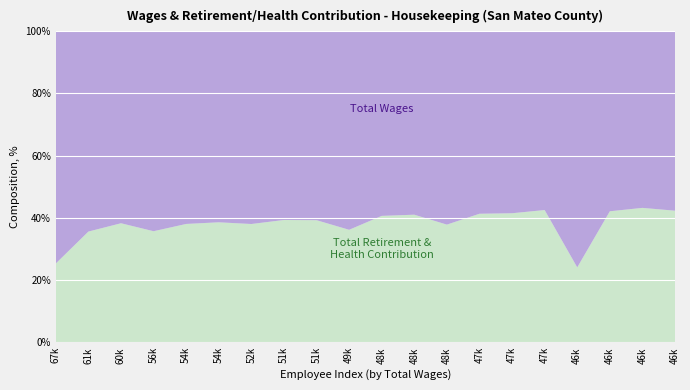

Reading left to right, list all the values displayed in this chart.

Total Wages: 67318=67318	61841=61841	60089=60089	56020=56020	54525=54525	54007=54007	52489=52489	51838=51838	51230=51230	49038=49038	48775=48775	48337=48337	48217=48217	47936=47936	47103=47103	47083=47083	46610=46610	46569=46569	46352=46352	46153=46153
Total Retirement & Health Contribution: 67318=22855	61841=34187	60089=37259	56020=31120	54525=33492	54007=33926	52489=32215	51838=33600	51230=33114	49038=27788	48775=33400	48337=33623	48217=29347	47936=33768	47103=33405	47083=34832	46610=14793	46569=33894	46352=35277	46153=33851